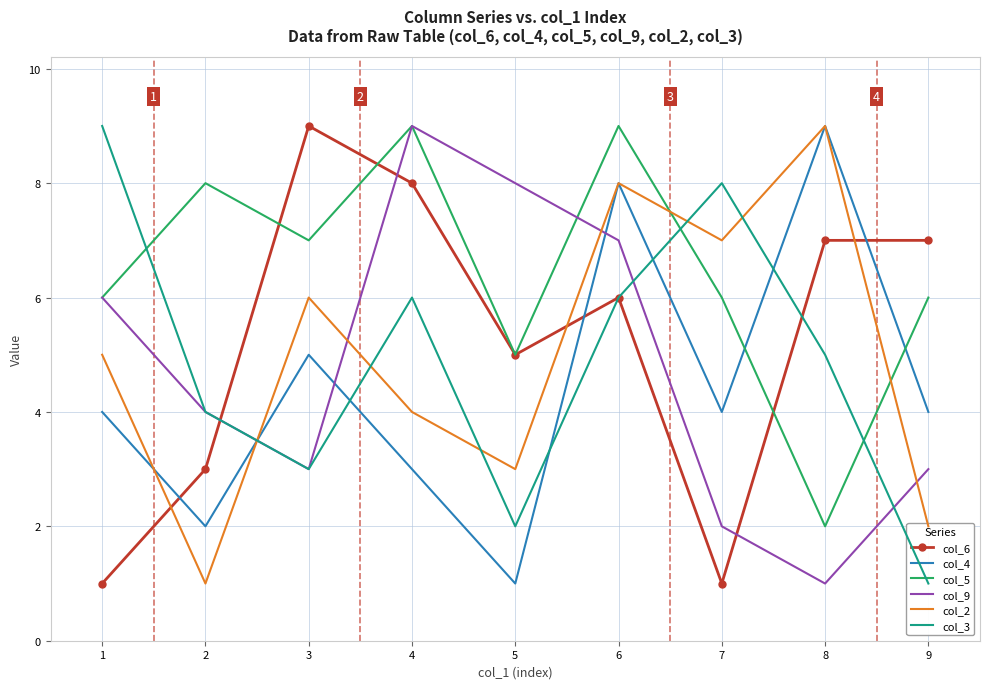

What is the minimum value shown in the chart?

1